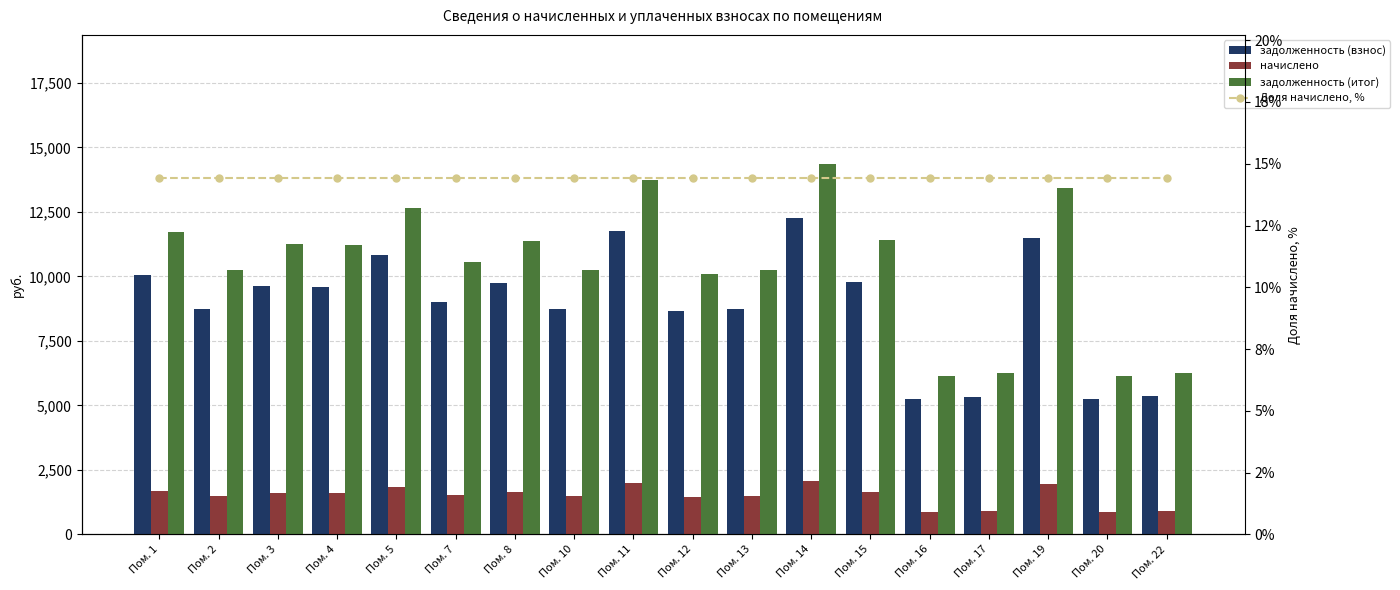

What are all the series names shown in the legend?

задолженность (взнос), начислено, задолженность (итог), Доля начислено, %